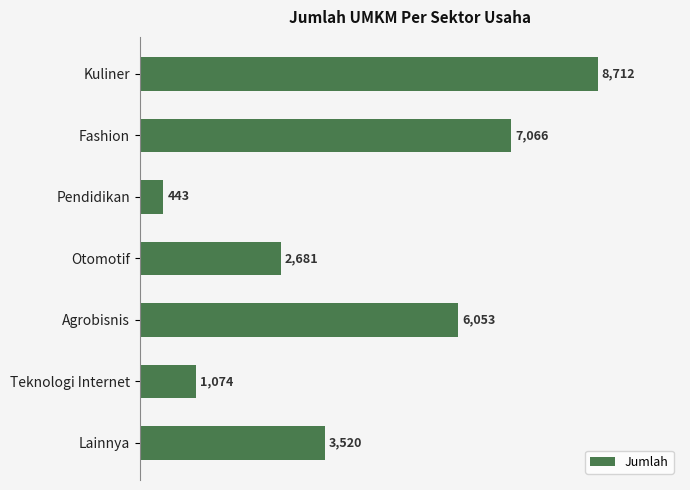

Reading bottom to top, transcribe all the data shown in this chart.

3520	1074	6053	2681	443	7066	8712